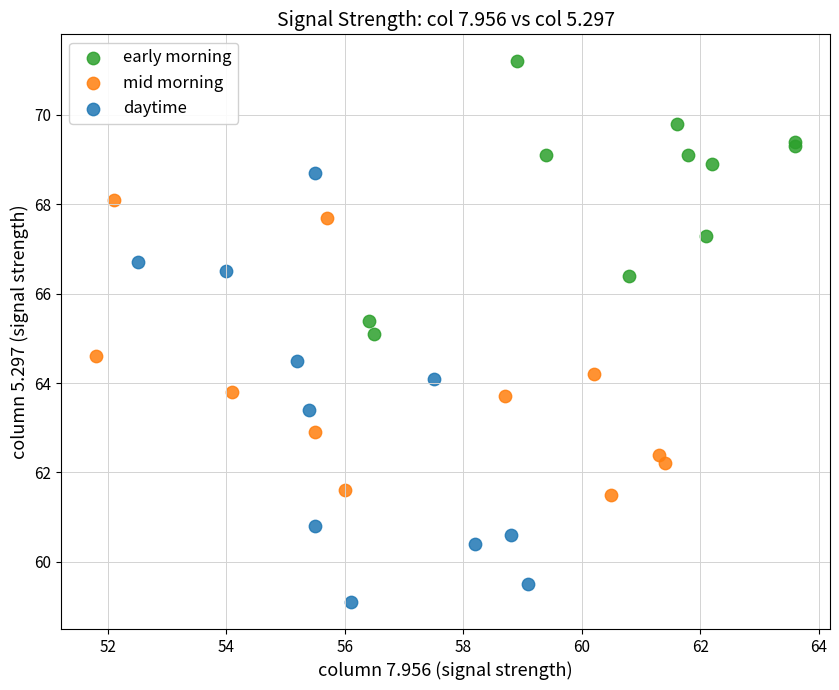

Which series has the widest spread of Y values?

daytime